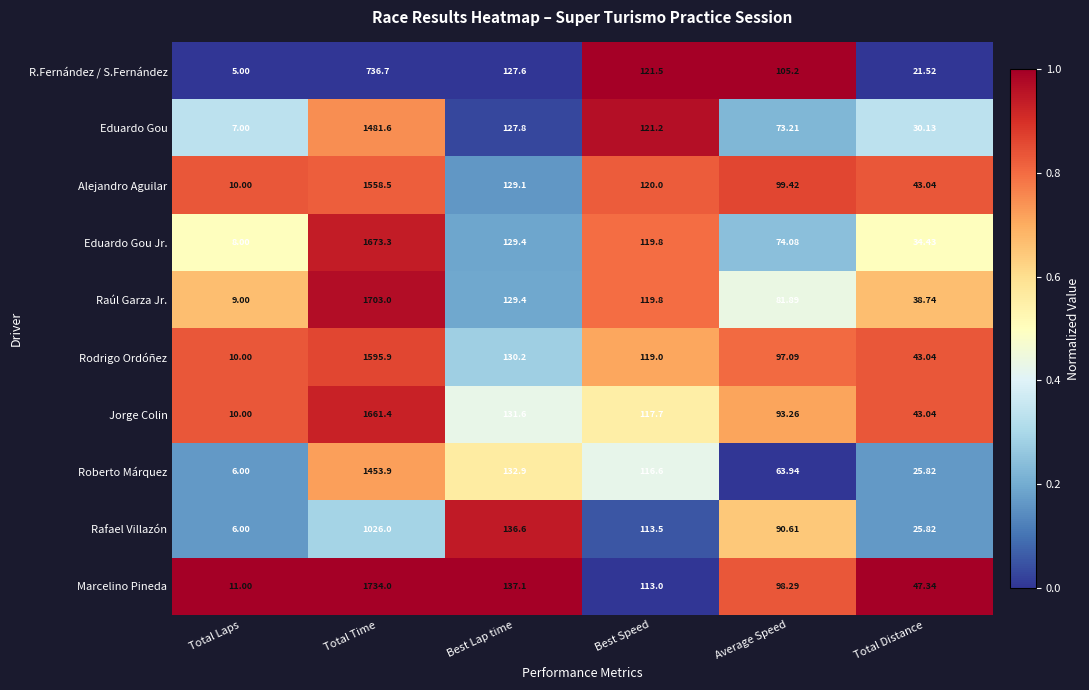

Which series has the largest range (max minus min)?

Marcelino Pineda